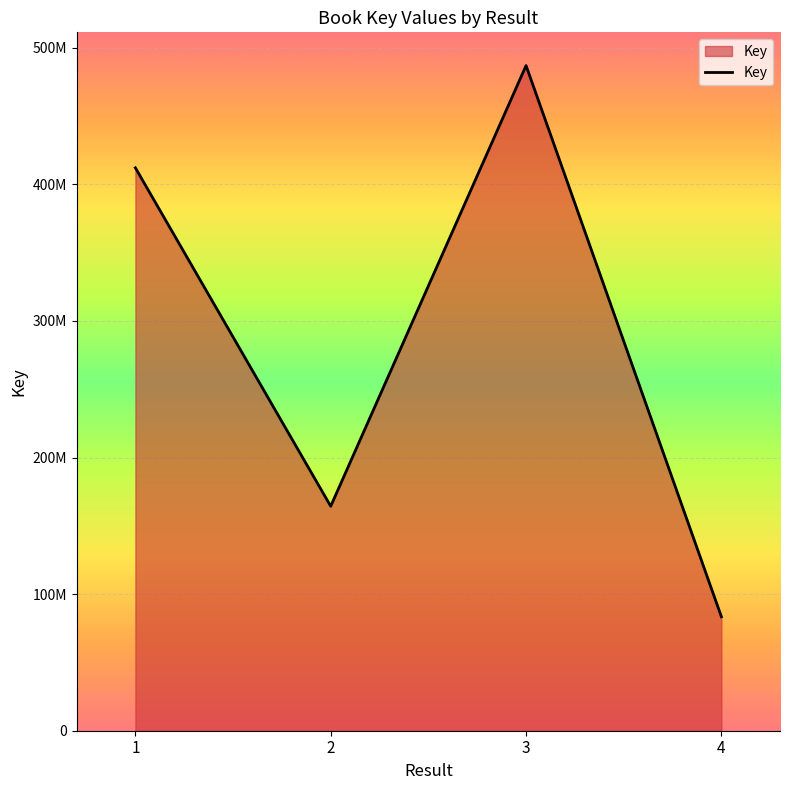

What is the difference between the maximum and minimum values?

403510438